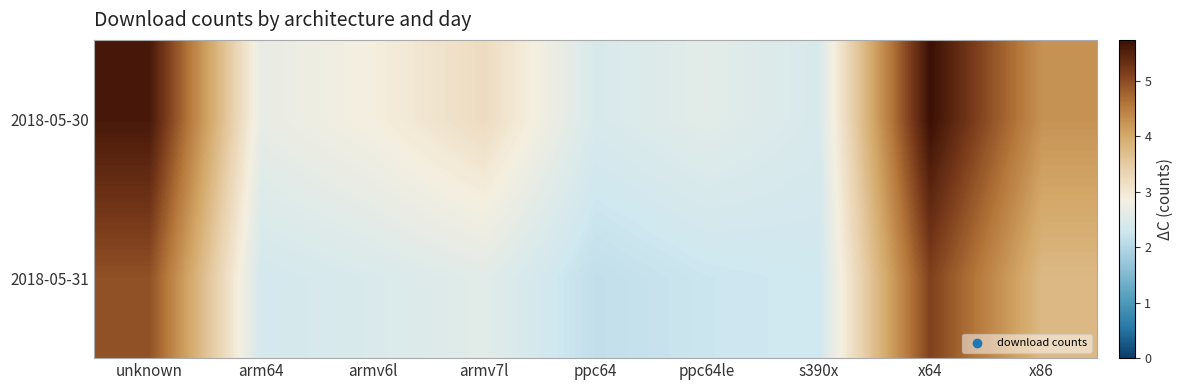

Which series has the largest range (max minus min)?

2018-05-30